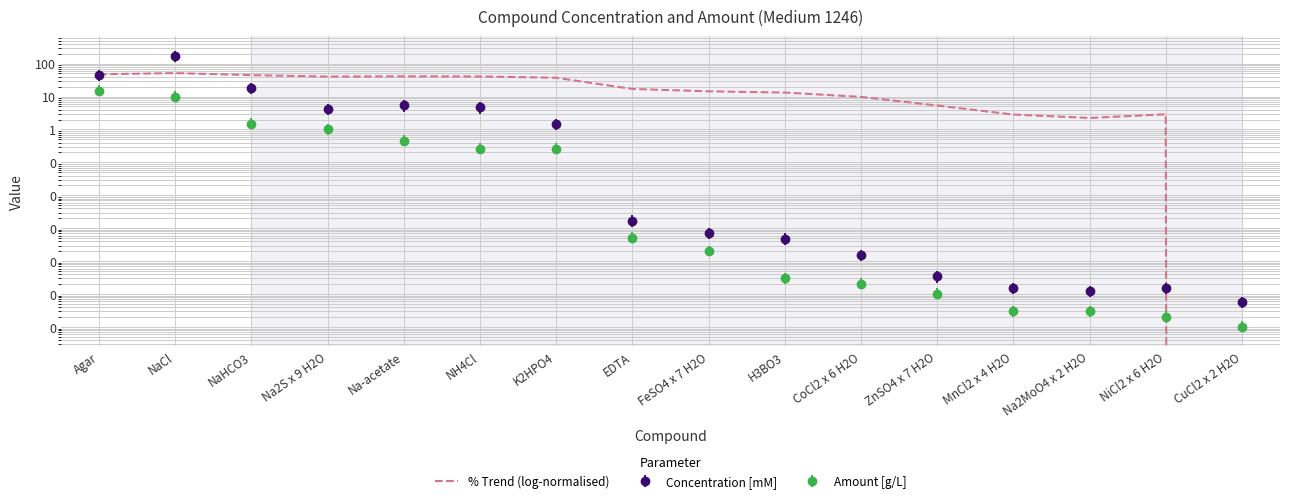

True or false: there are more than 1 points higher than both neighbors.

True